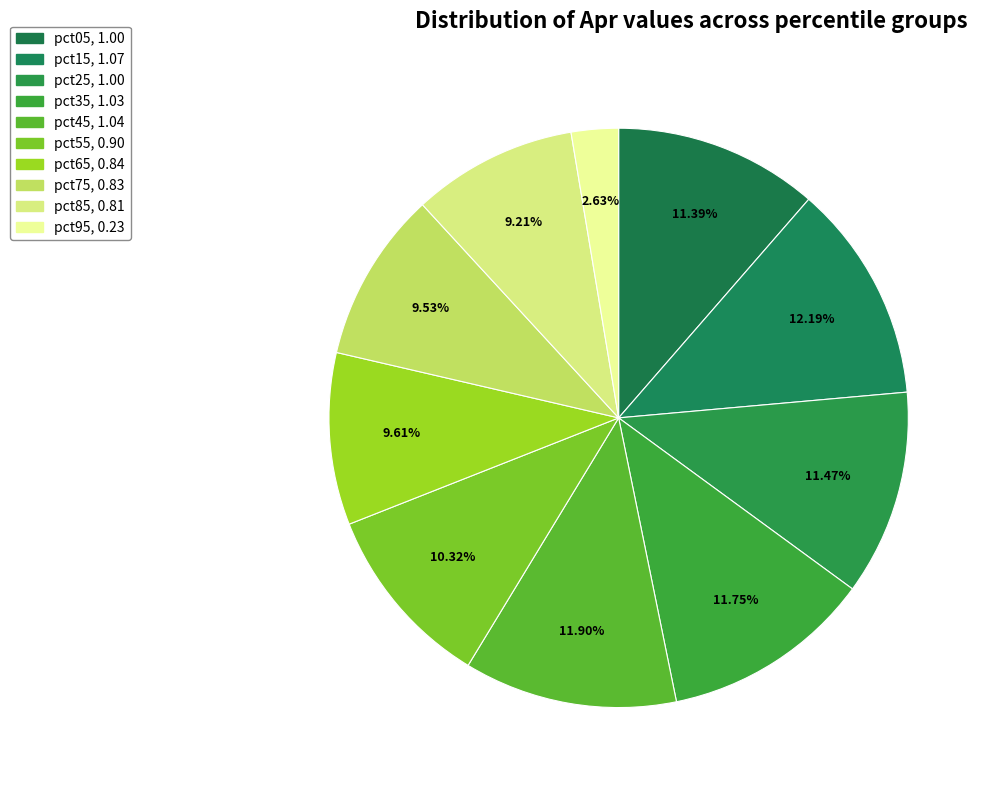

How many slices are in this pie chart?

10